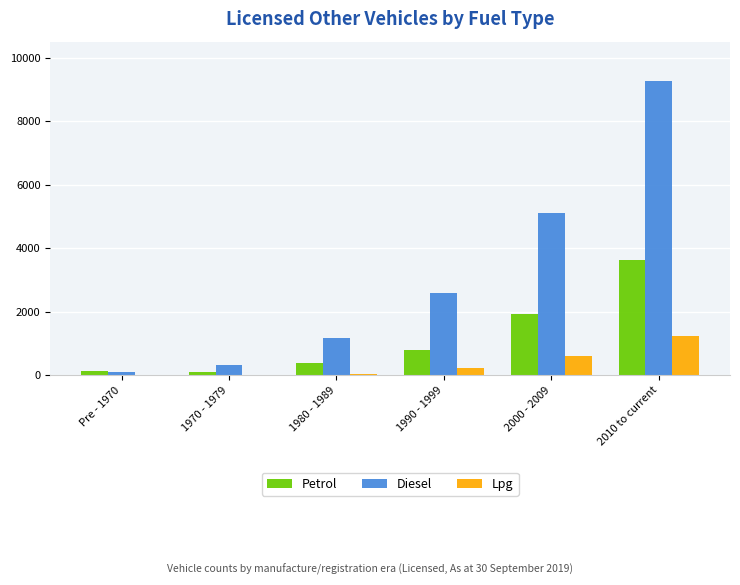

Which series has the largest total across all categories?

Diesel